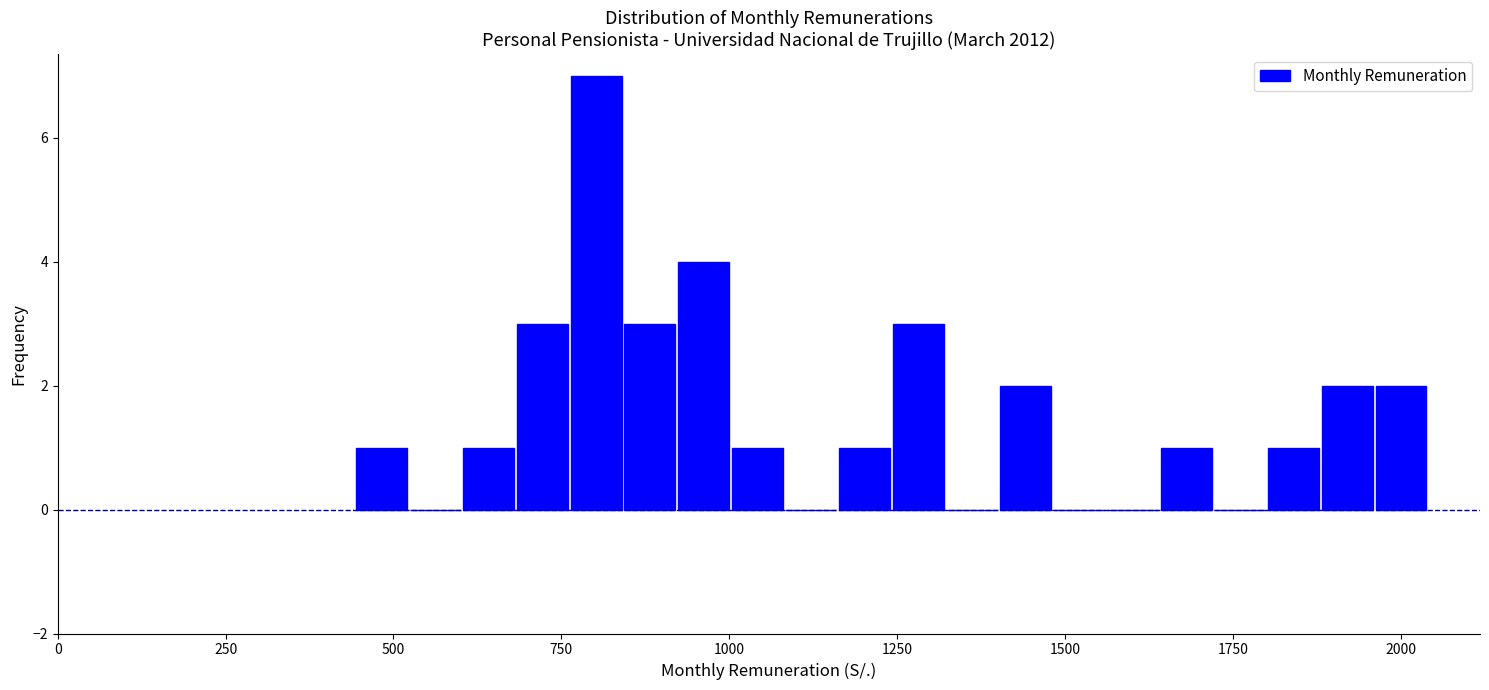

Around what value on the x-axis is the tallest bar? Give the approximate position of its centre, as read against the axis.

800